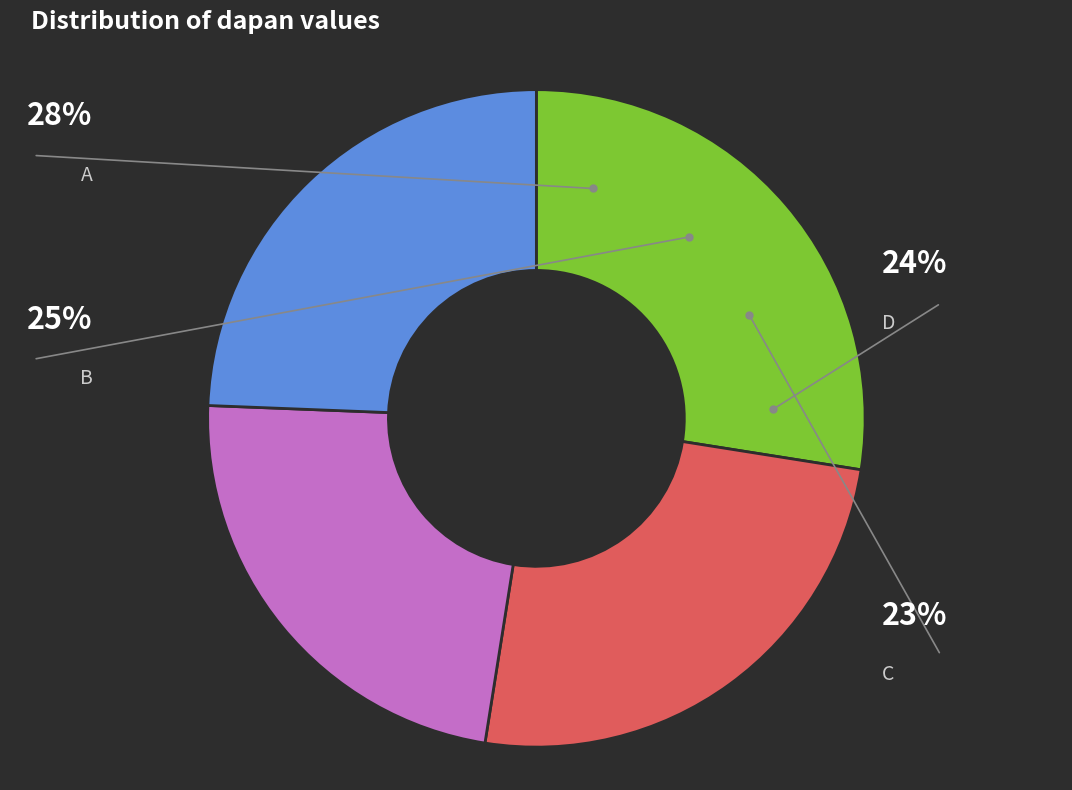

Rank the categories by value from lowest to highest.

C, D, B, A